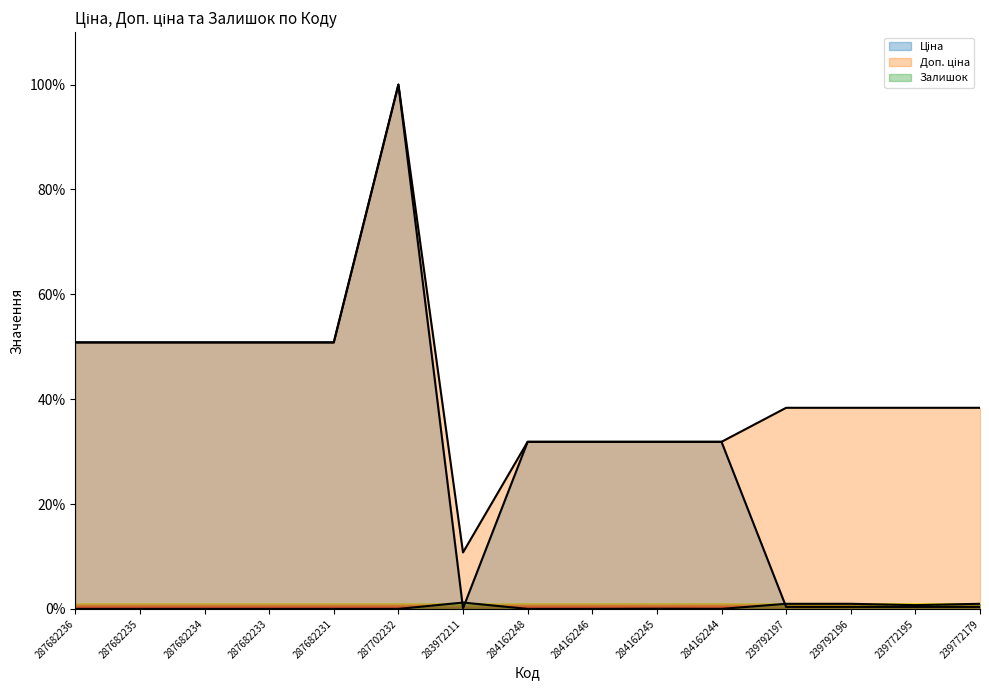

Where does the Ціна series first go above 31?

287682236